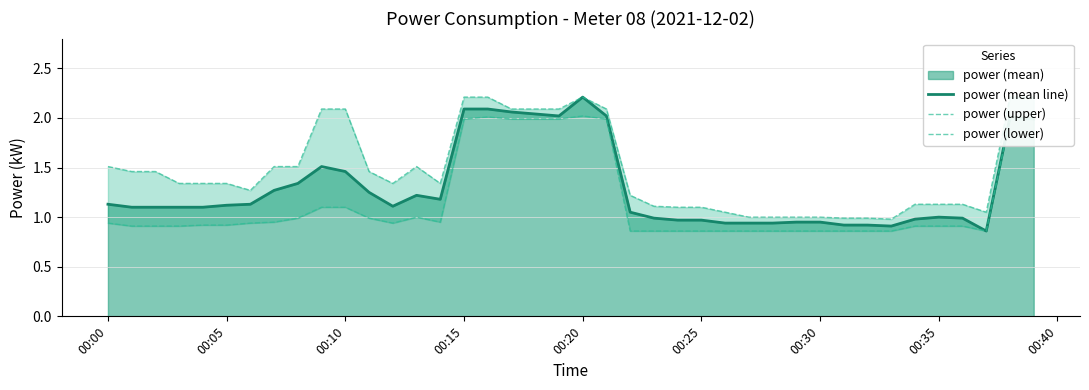

What is the maximum value for power (mean line)?

2.2